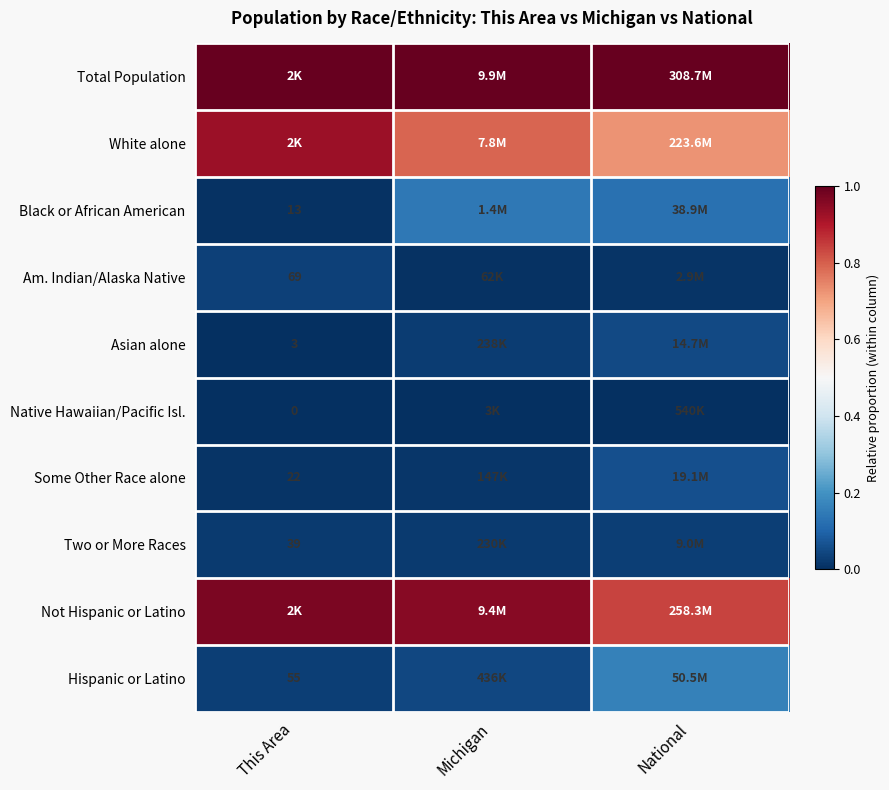

Which has a higher value, National or Michigan?

National